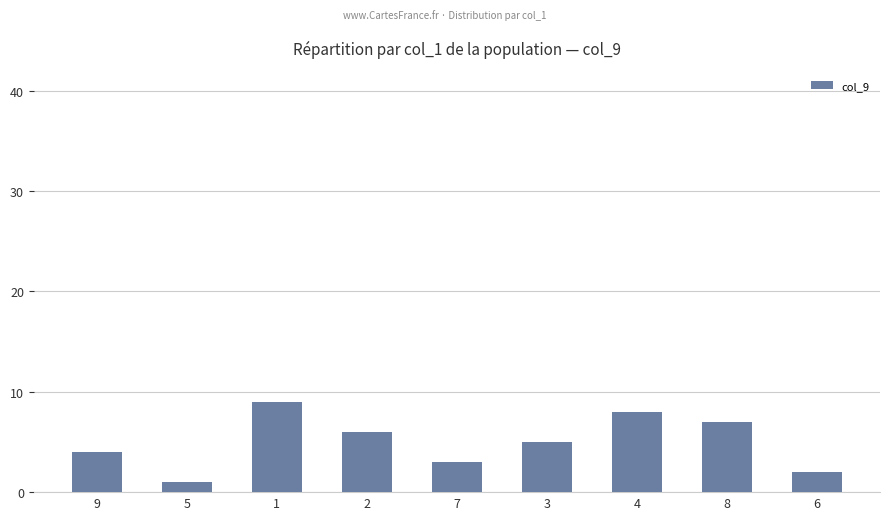

List the labels in order of value, largest first.

1, 4, 8, 2, 3, 9, 7, 6, 5